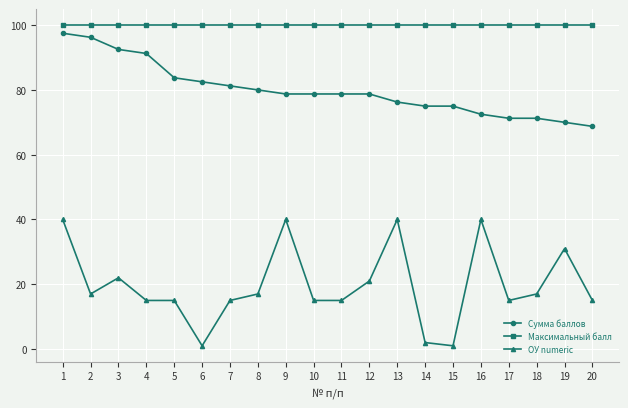

Which series has the widest spread of values?

ОУ numeric